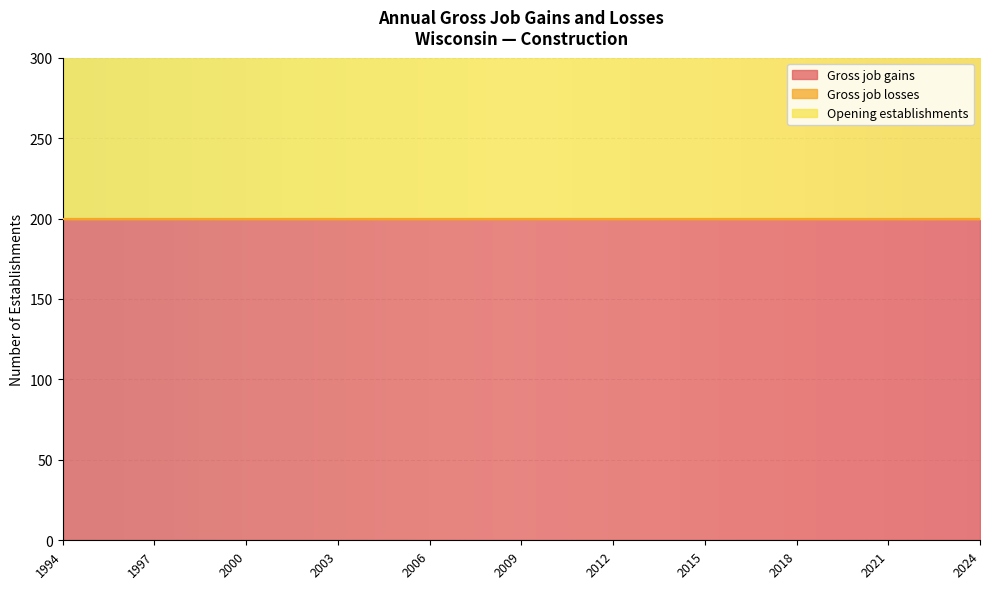

True or false: Gross job losses has a value of 0 at 2023.

True